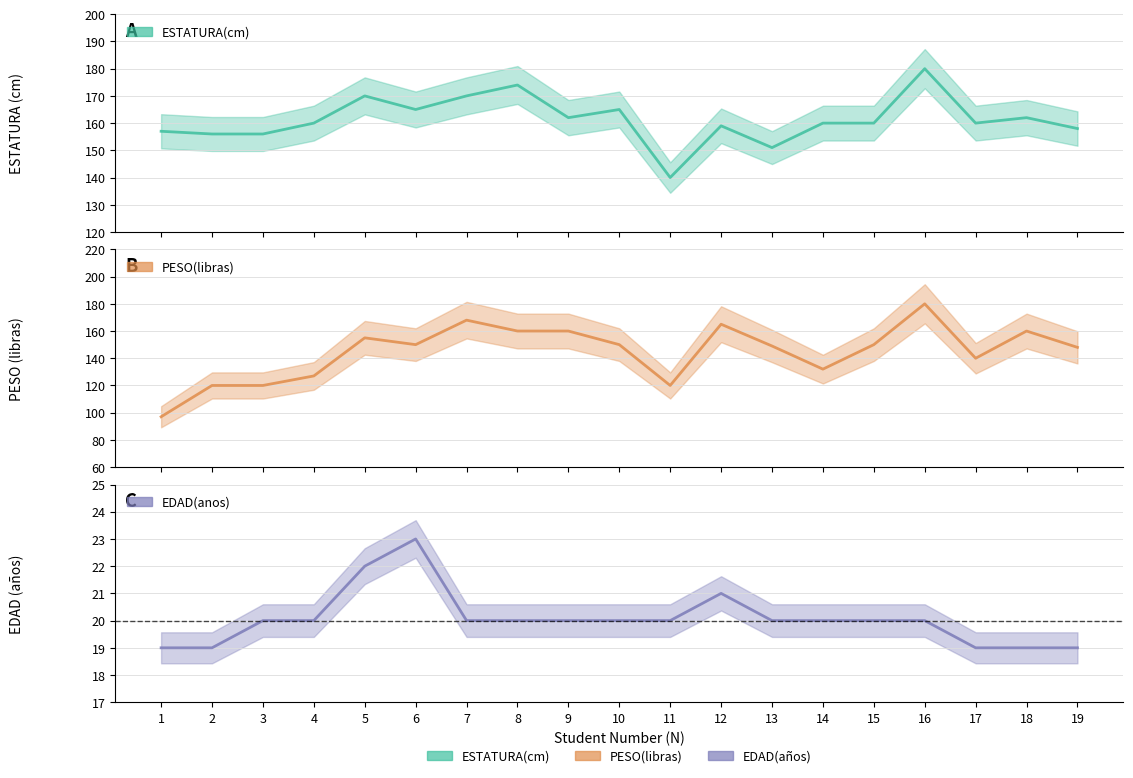

How many values in the EDAD(anos) series are below 20?

5